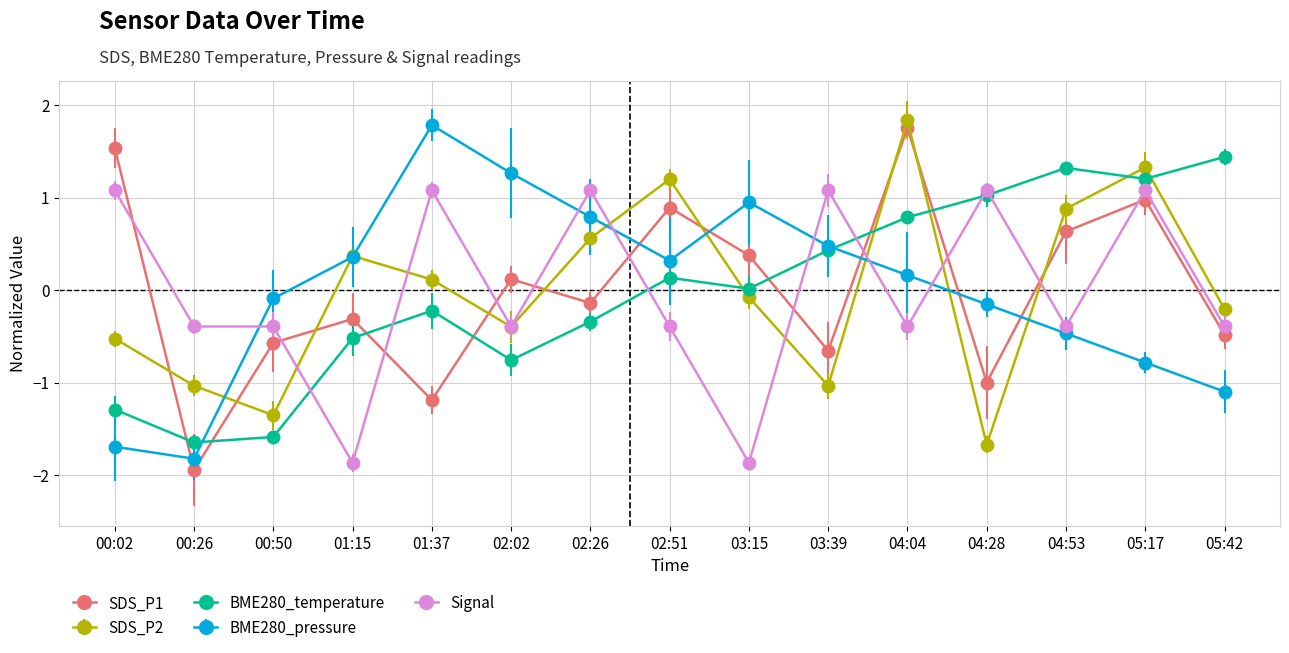

What position from the left is 02:51?

8